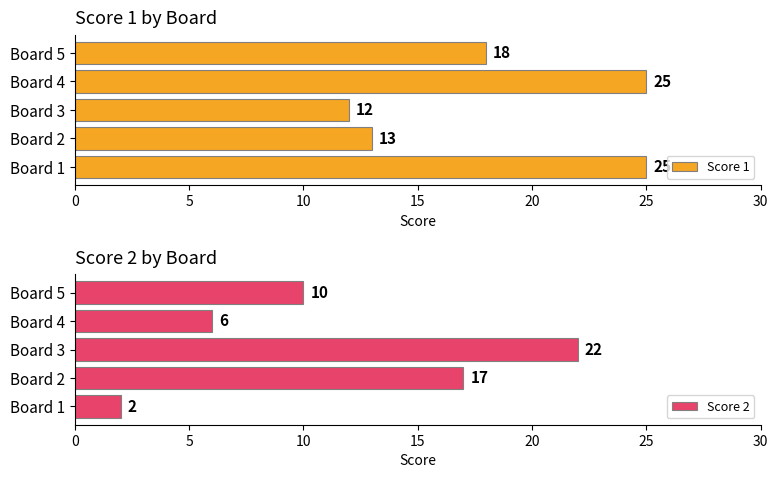

What is the sum of all Score 1 values?

93